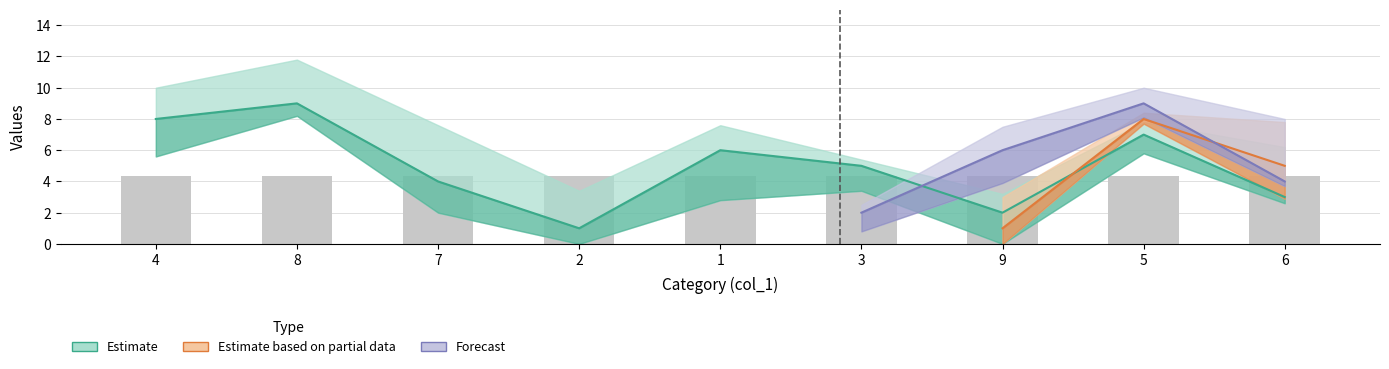

What is the label of the 6th bar from the left?

3